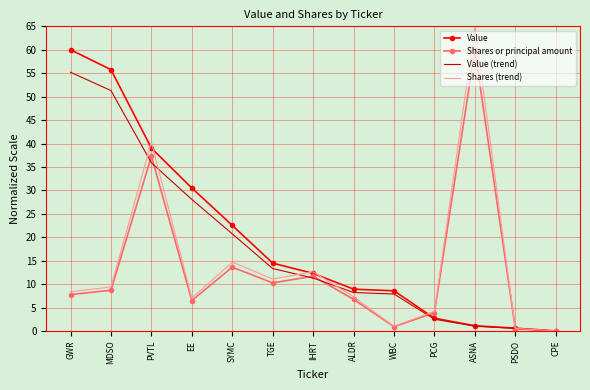

At which label is Shares (trend) closest to 32?

PVTL